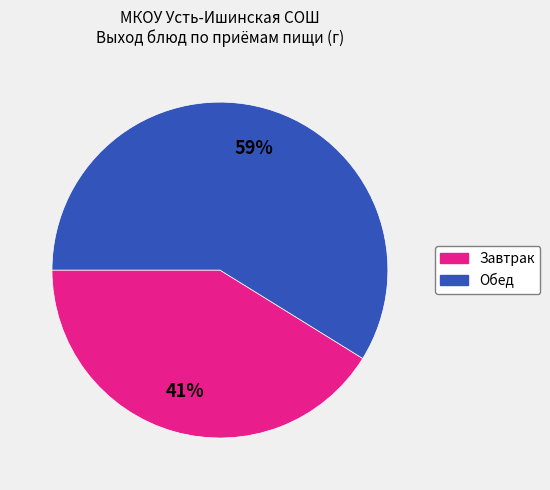

To the nearest percent, what portion does Завтрак represent?

41%